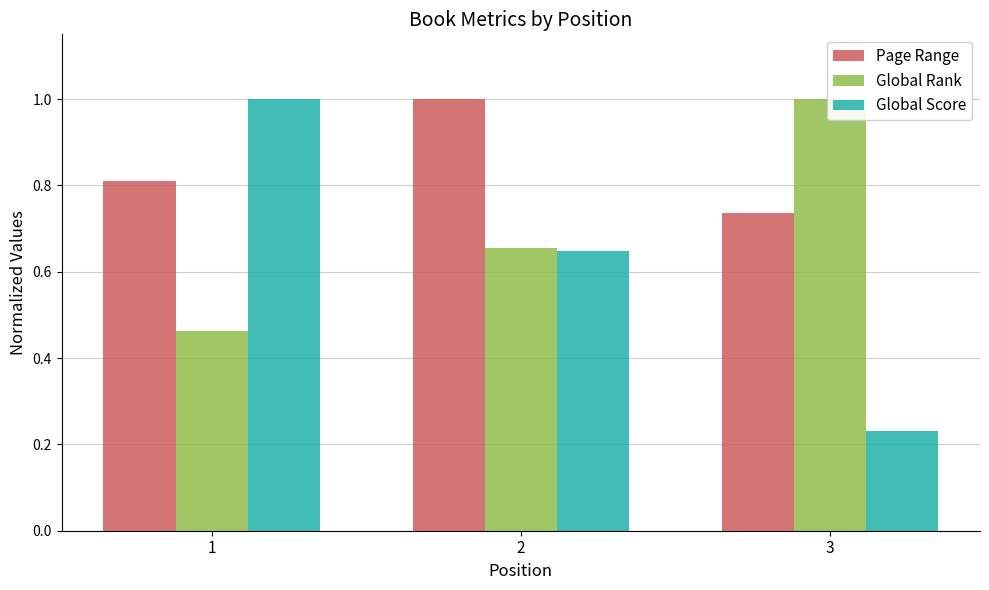

At 3, list the series in order from smallest to largest.

Global Score, Page Range, Global Rank